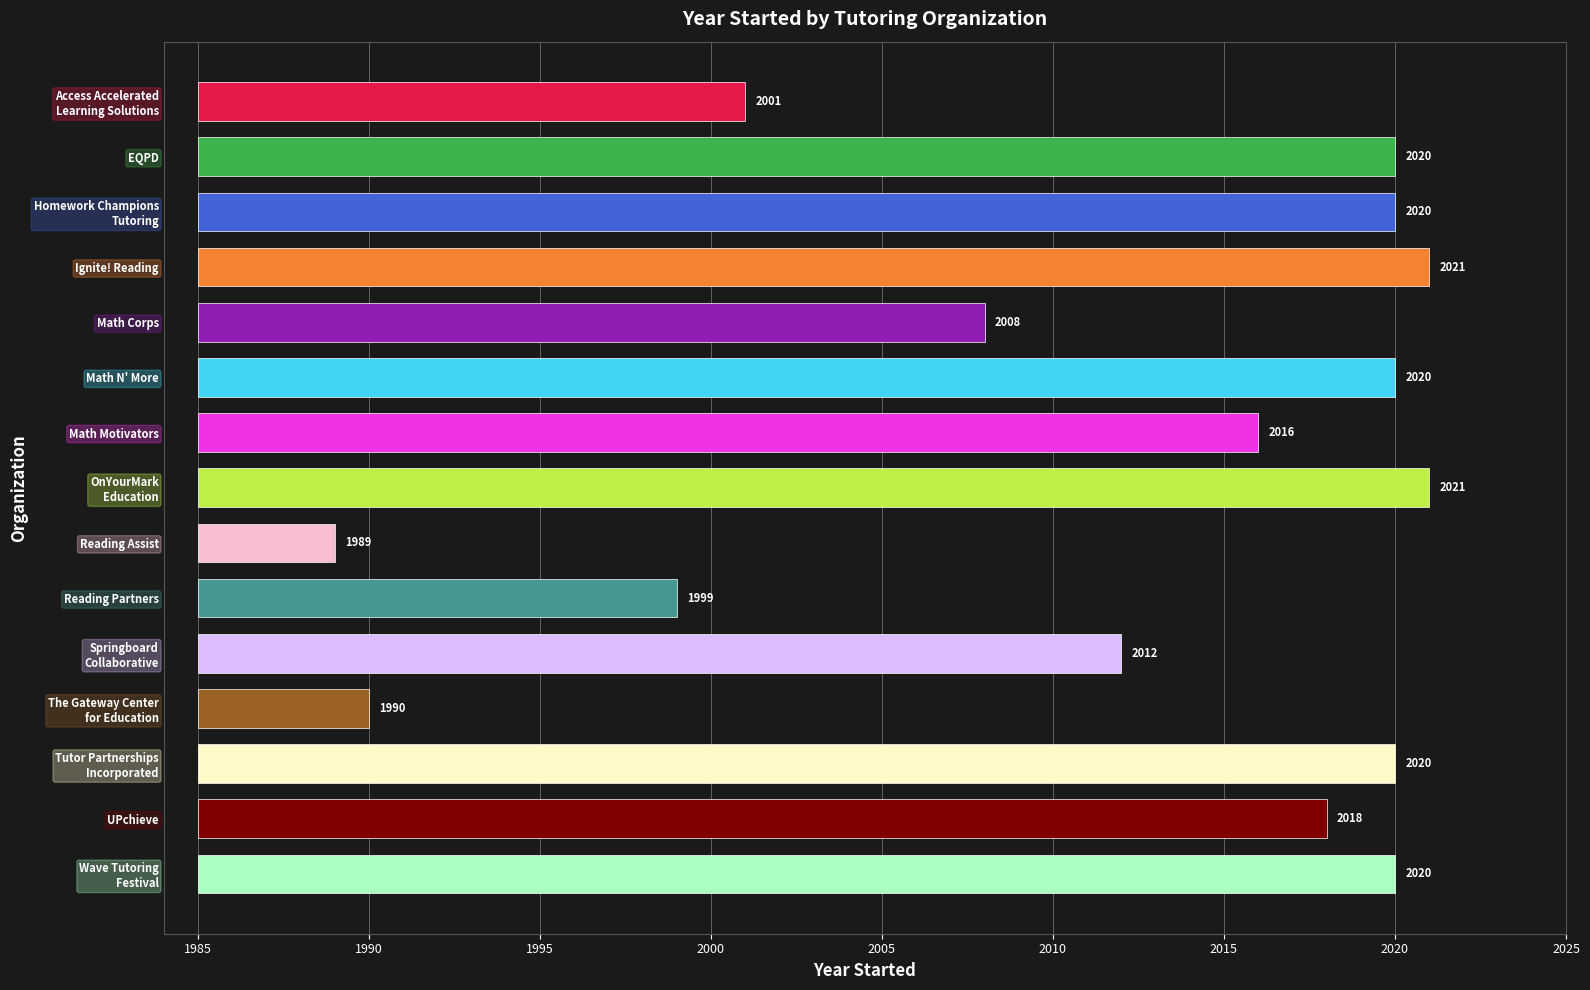

Approximately how many times larger is the value at EQPD compared to Wave Tutoring
Festival?

1.0